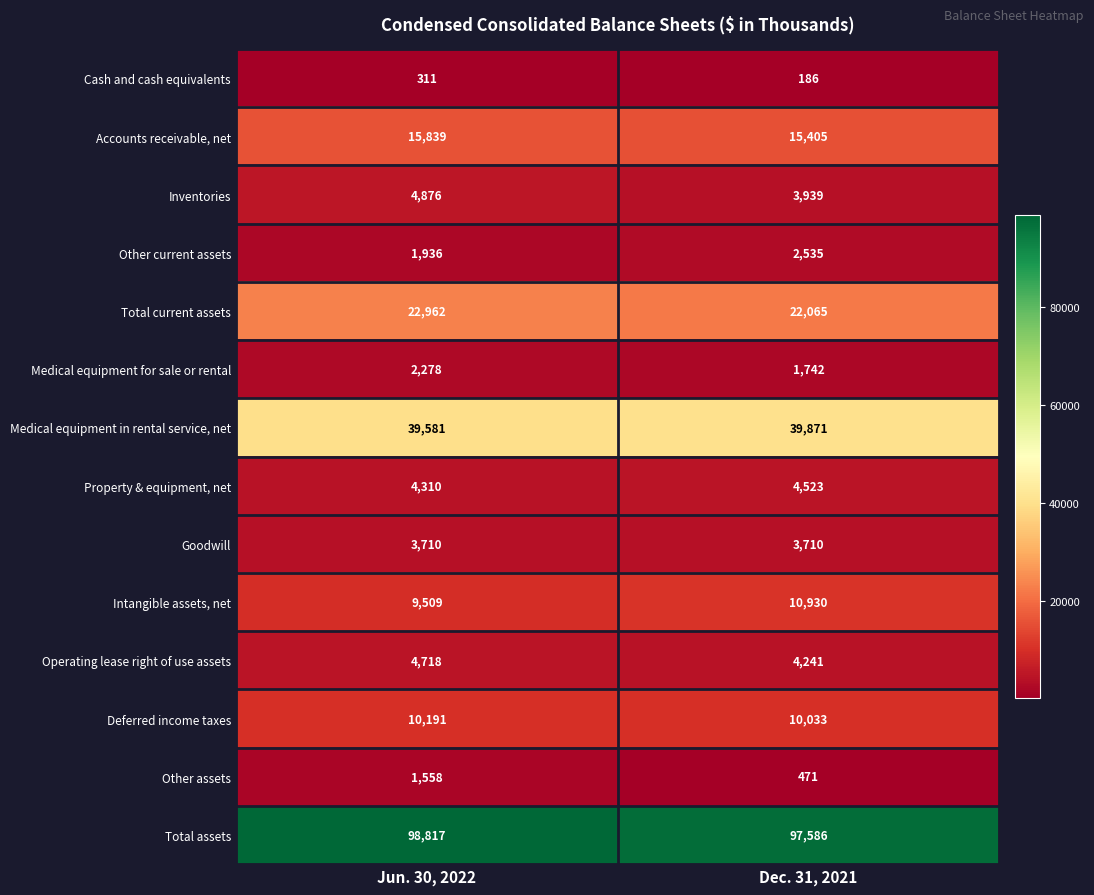

What is the sum of all Total current assets values?

45027